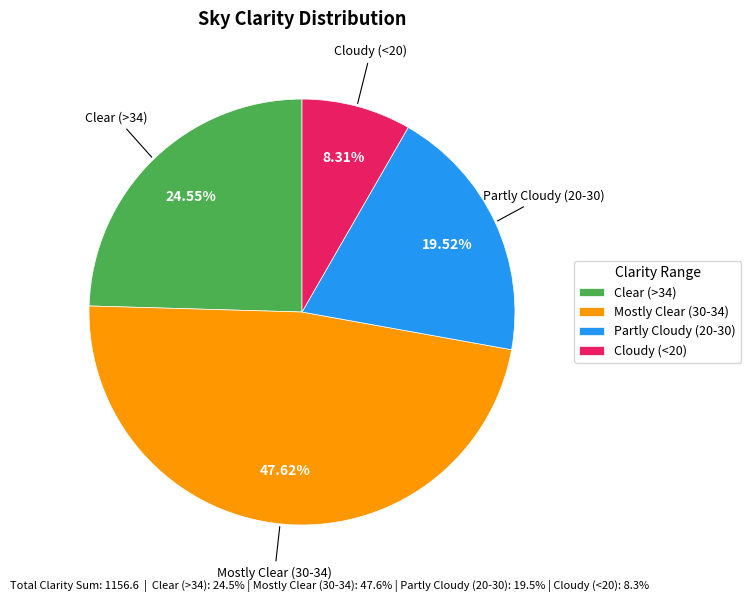

Count the number of slices in the pie.

4